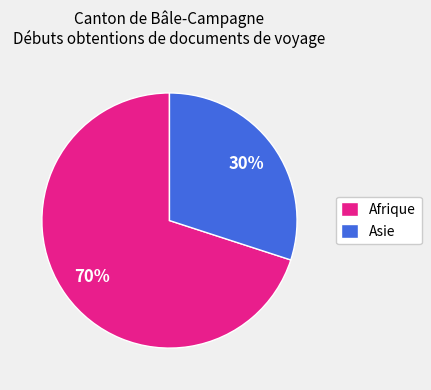

Approximately how many times larger is the value at Afrique compared to Asie?

2.3